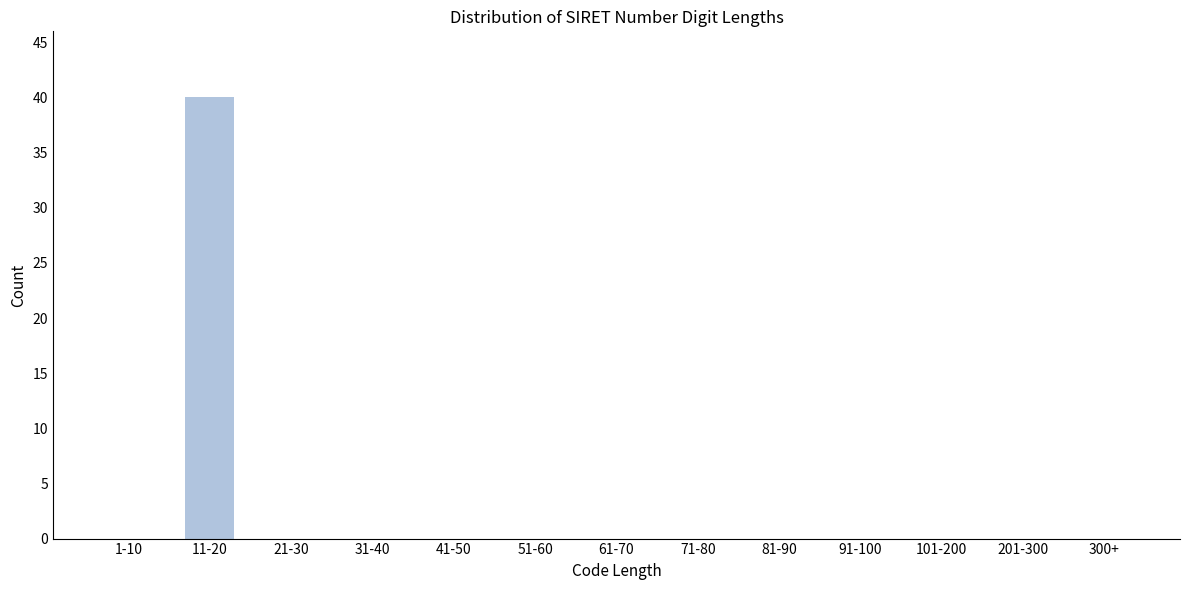

Reading left to right, transcribe all the data shown in this chart.

1-10=0	11-20=40	21-30=0	31-40=0	41-50=0	51-60=0	61-70=0	71-80=0	81-90=0	91-100=0	101-200=0	201-300=0	300+=0